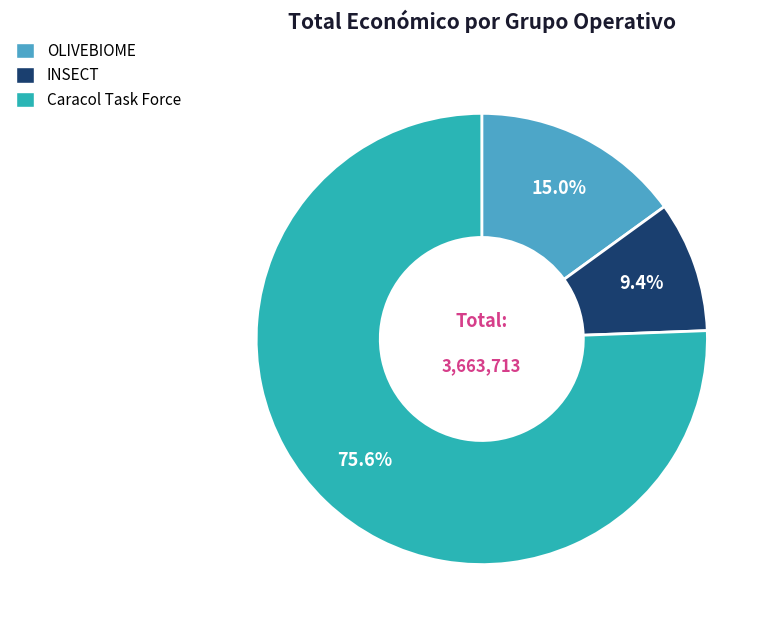

To the nearest percent, what is the difference between the largest and smallest slice percentages?

66%